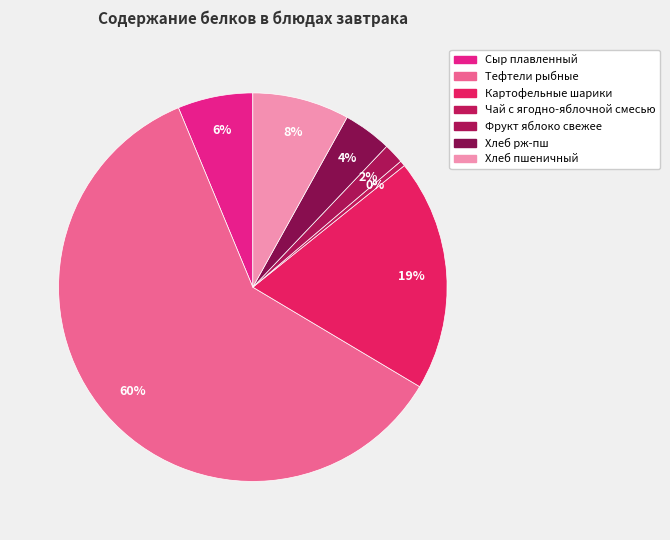

Combined, what portion of the pie is Чай с ягодно-яблочной смесью and Сыр плавленный?

6.7%